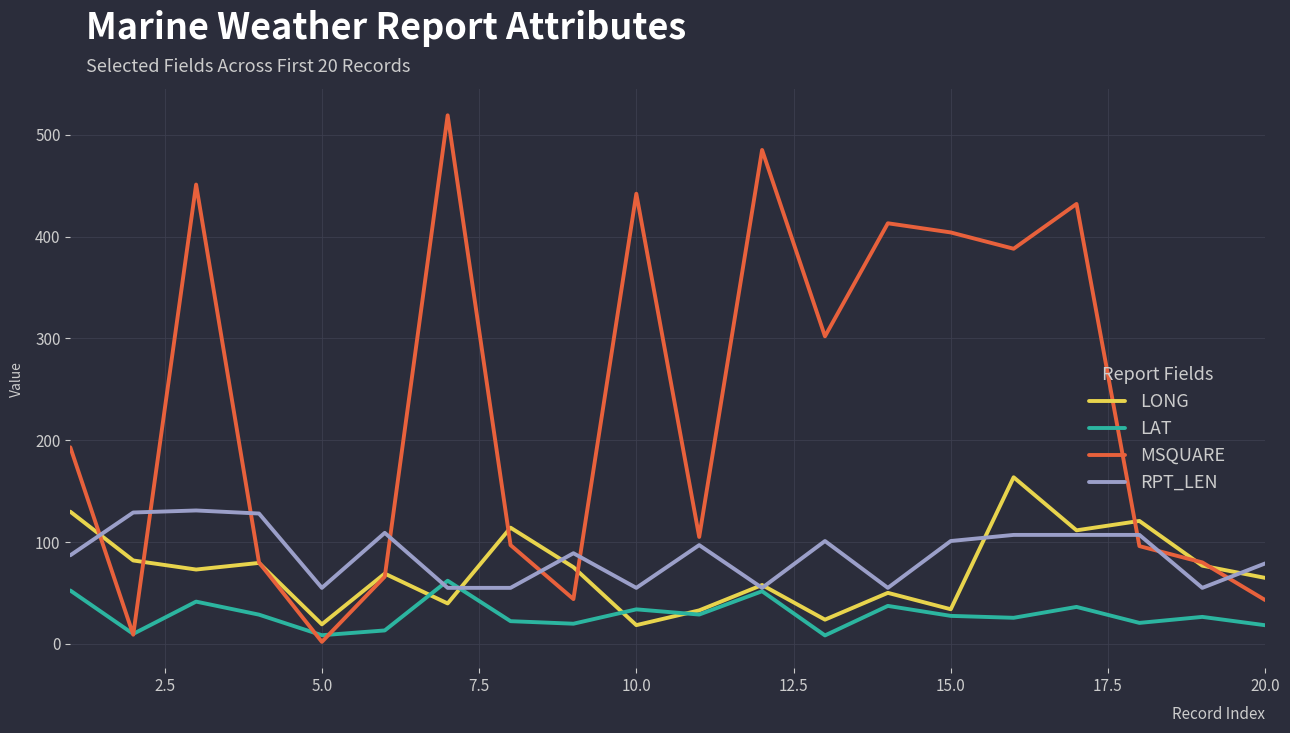

After their last crossing, which series has the higher values: MSQUARE or RPT_LEN?

RPT_LEN